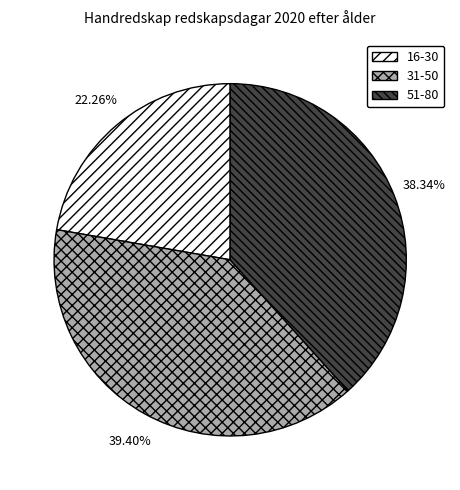

Approximately how many times larger is the value at 31-50 compared to 16-30?

1.8